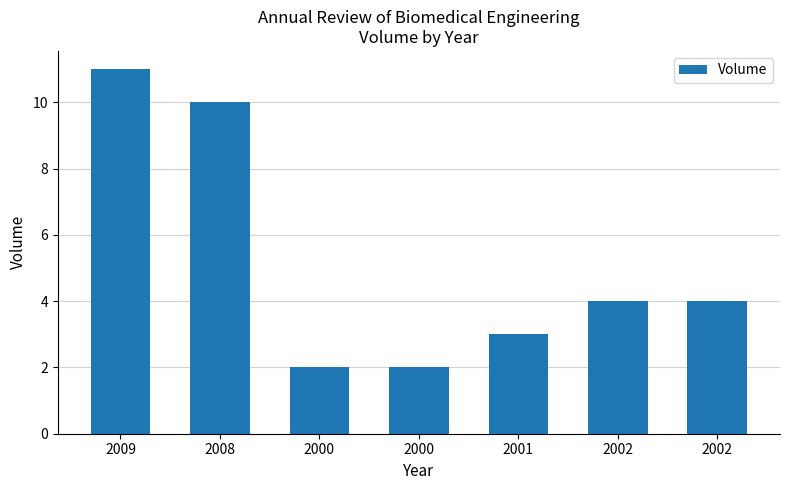

List the labels in order of value, largest first.

2009, 2008, 2002, 2002, 2001, 2000, 2000